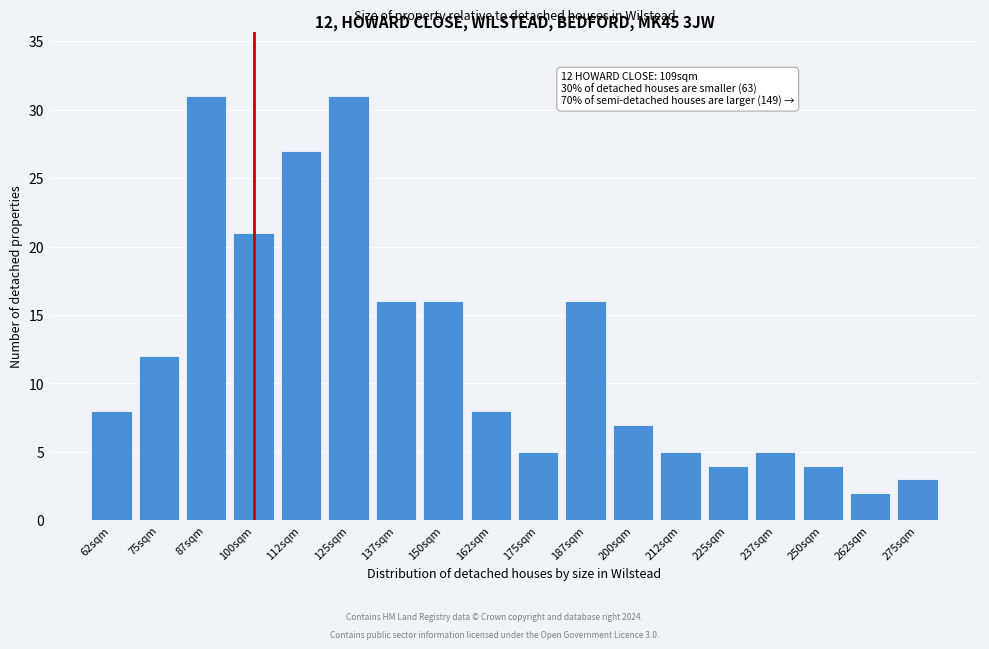

Reading right to left, list all the values displayed in this chart.

3	2	4	5	4	5	7	16	5	8	16	16	31	27	21	31	12	8